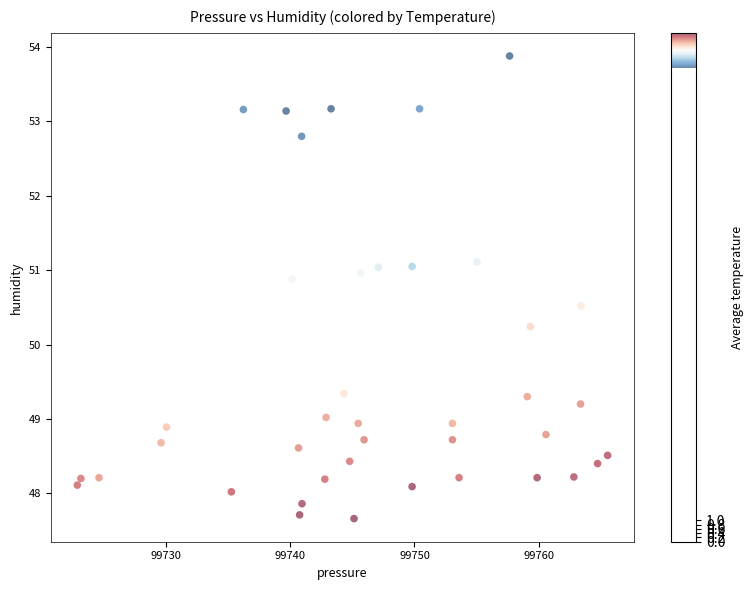

What Y value in the scatter plot is closest to 50?

50.2